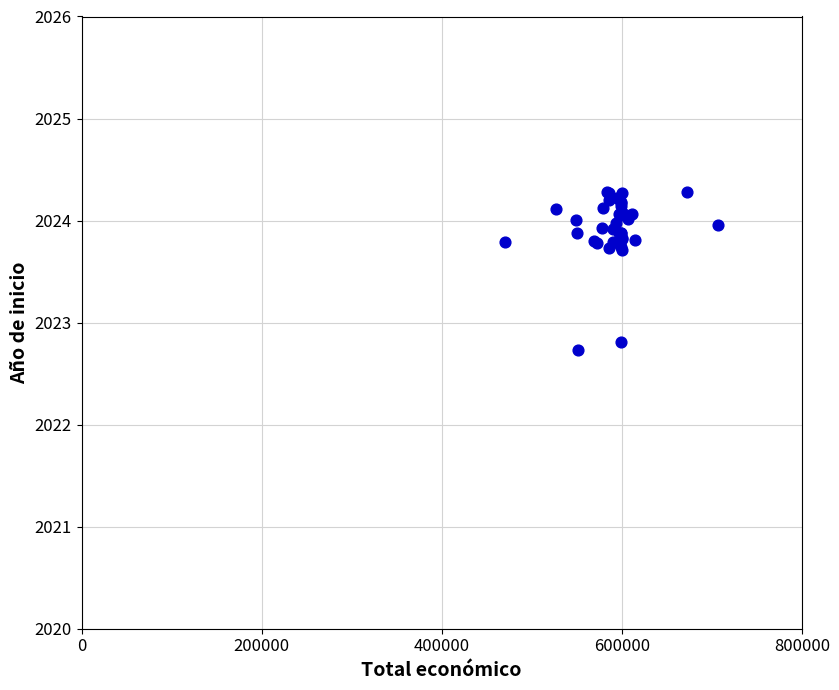

What Y value in the scatter plot is closest to 2023?

2022.8